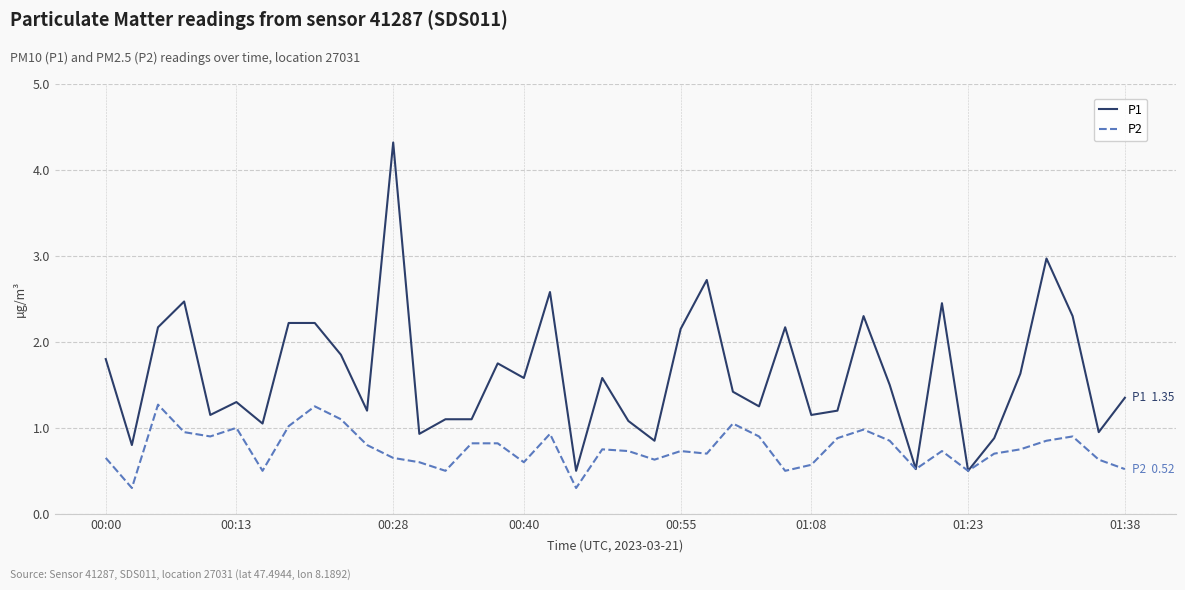

What are all the series names shown in the legend?

P1, P2